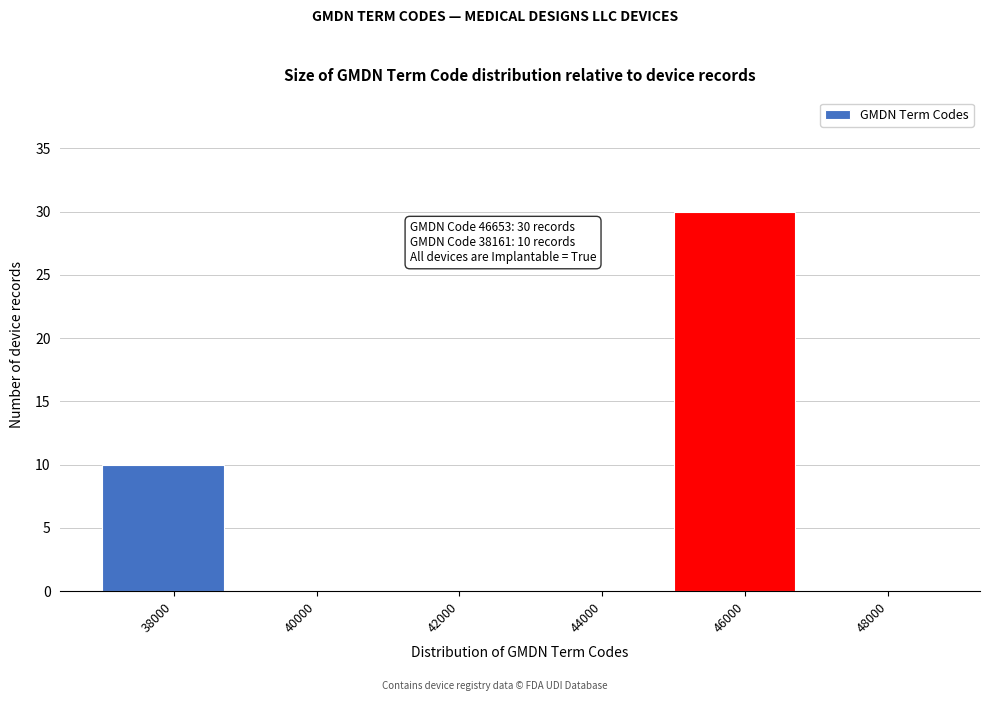

Which range on the x-axis has the tallest bar?

45000 to 47000